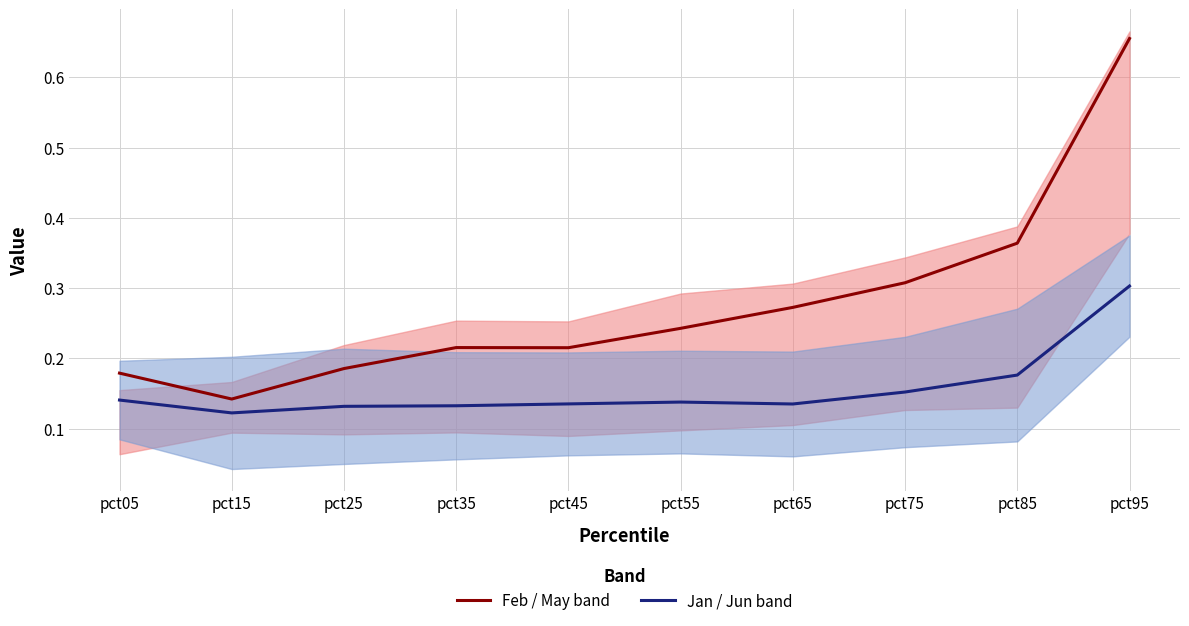

What is the sum of the Jan / Jun band values at pct05 and pct45?

0.3